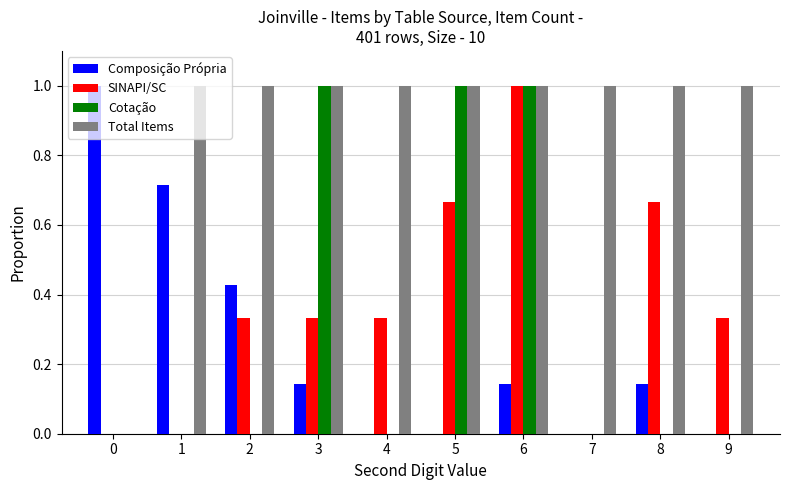

What is the sum of all Cotação values?

3.0